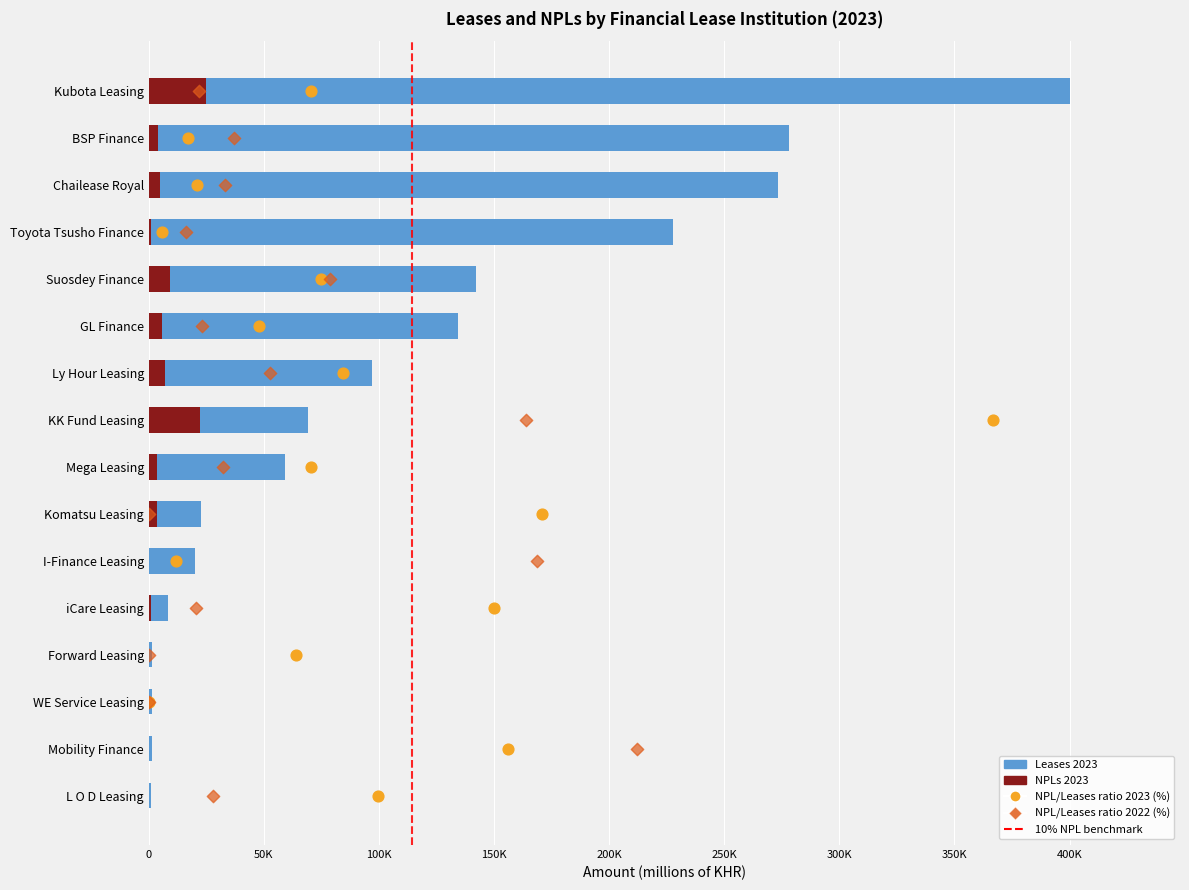

Is the value of Leases 2023 at 50K greater than the value of NPL/Leases ratio 2023 (%) at 400K?

Yes